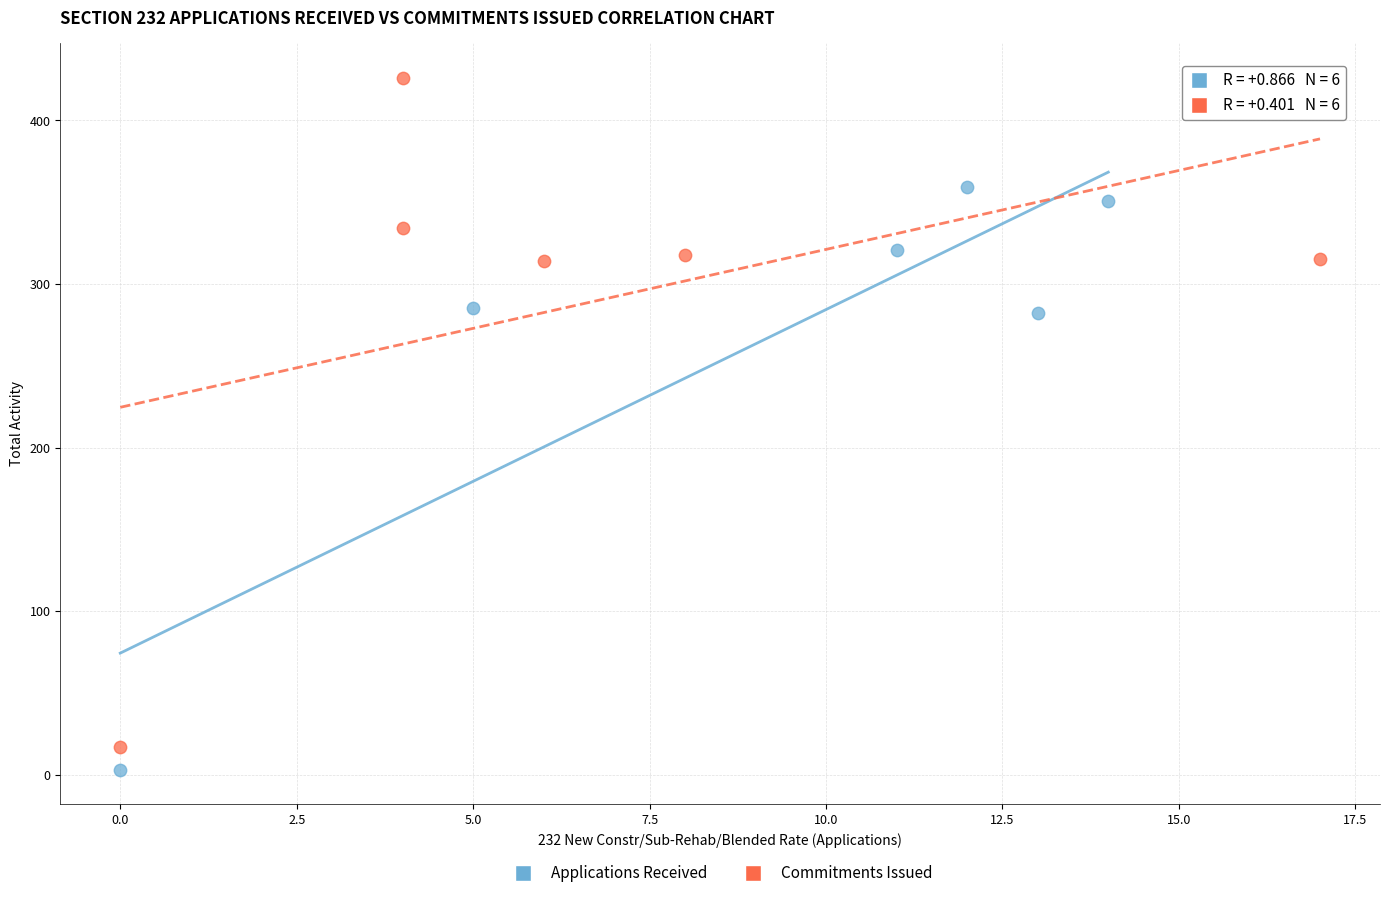

Which series has the largest Y range (max minus min)?

Commitments Issued